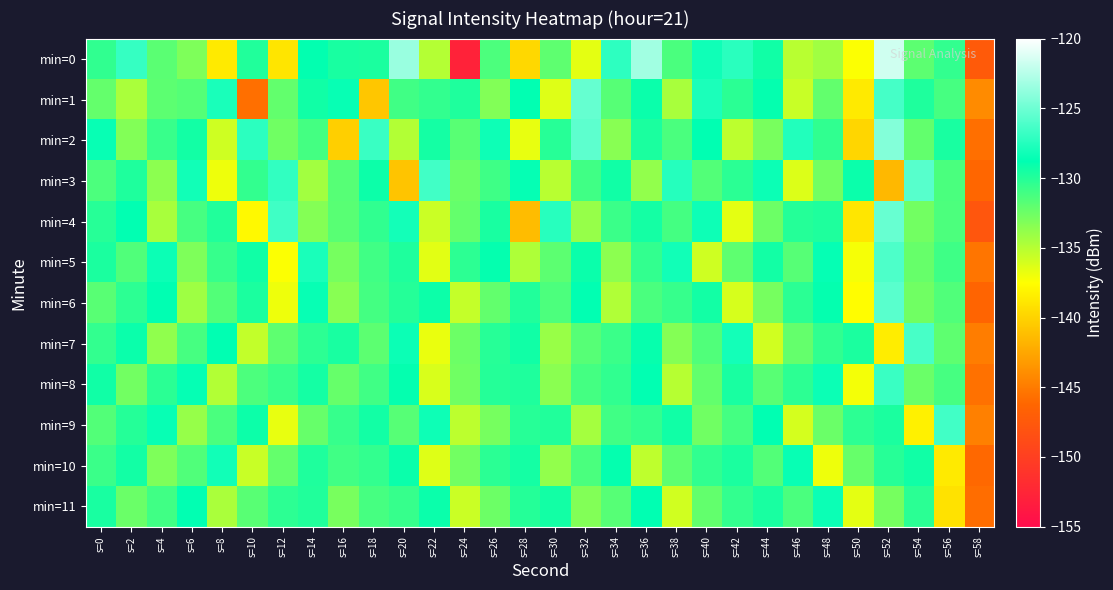

Which category has the lowest value across all series?

s=24